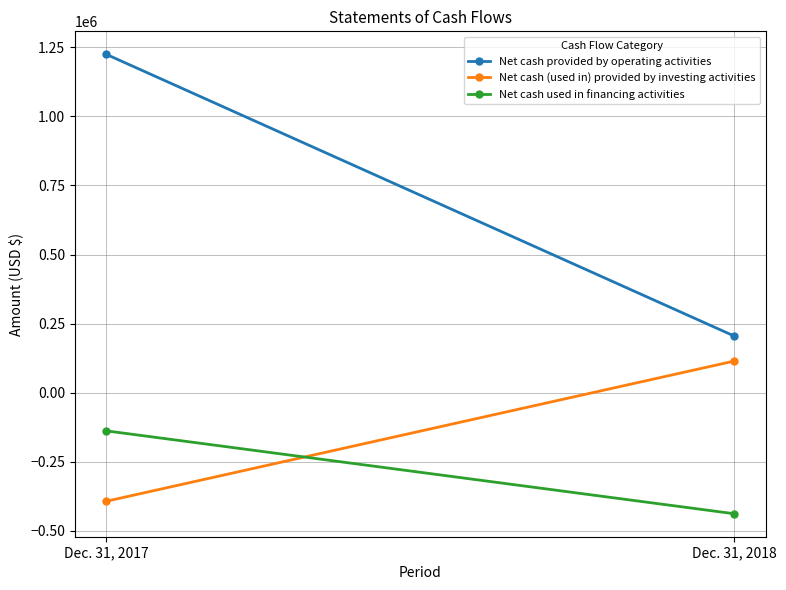

Which category has the highest value in the Net cash provided by operating activities series?

Dec. 31, 2017